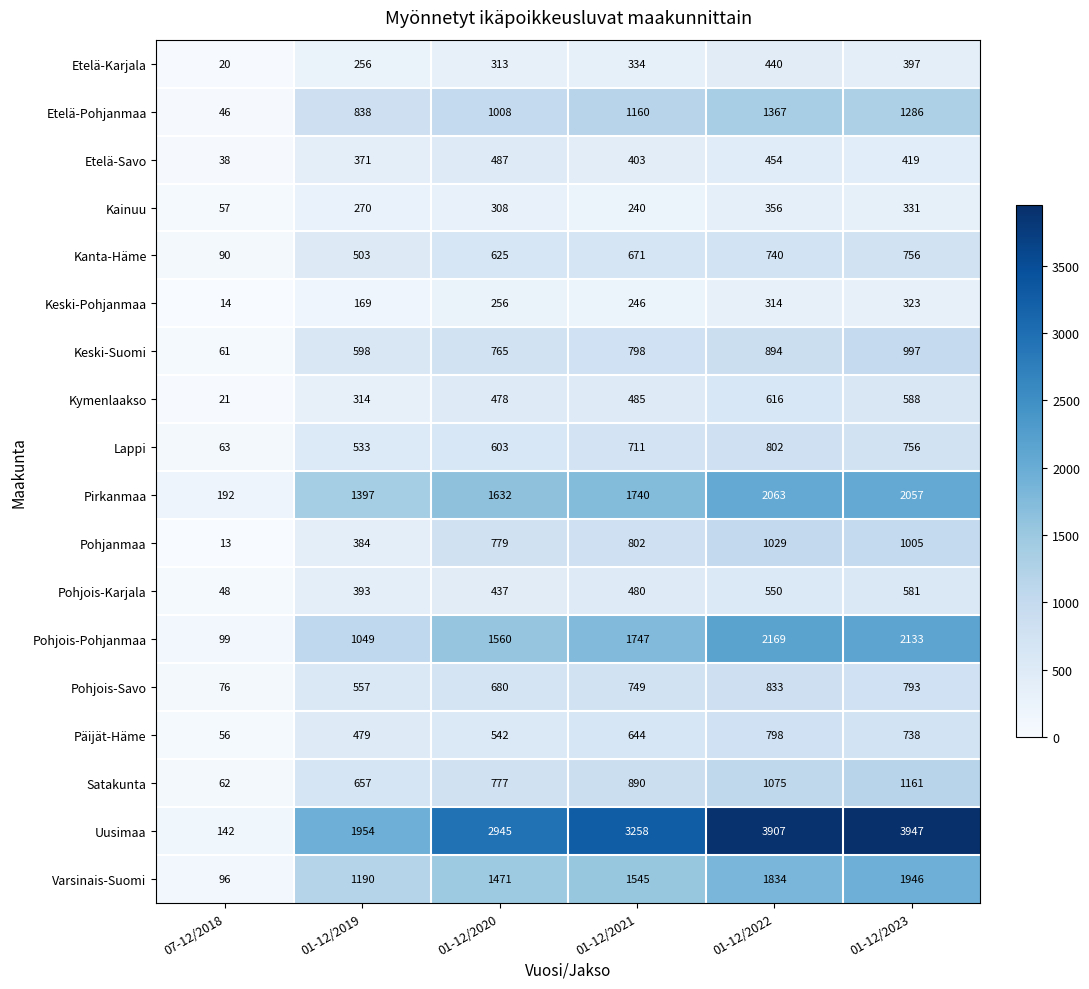

Count the number of categories in the chart.

6